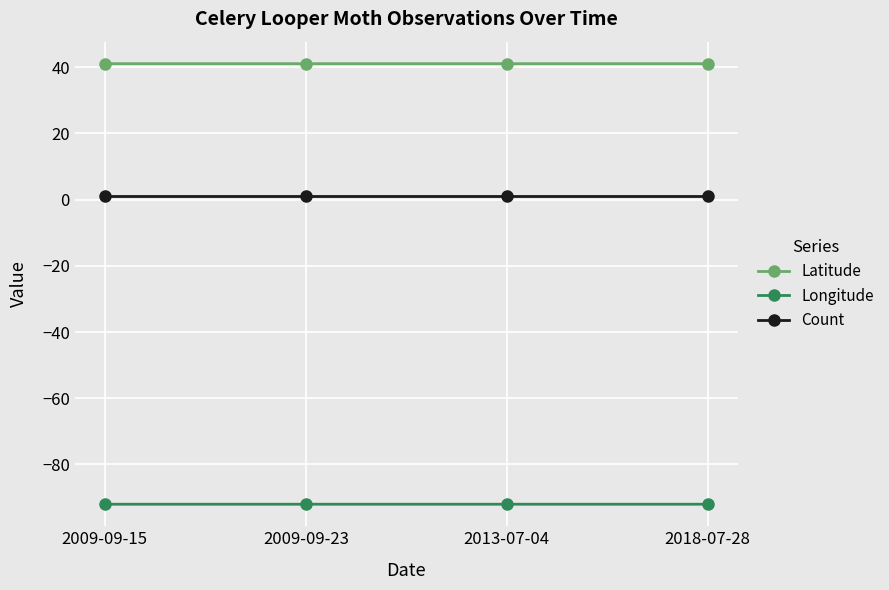

What is the label of the 1st point from the right?

2018-07-28